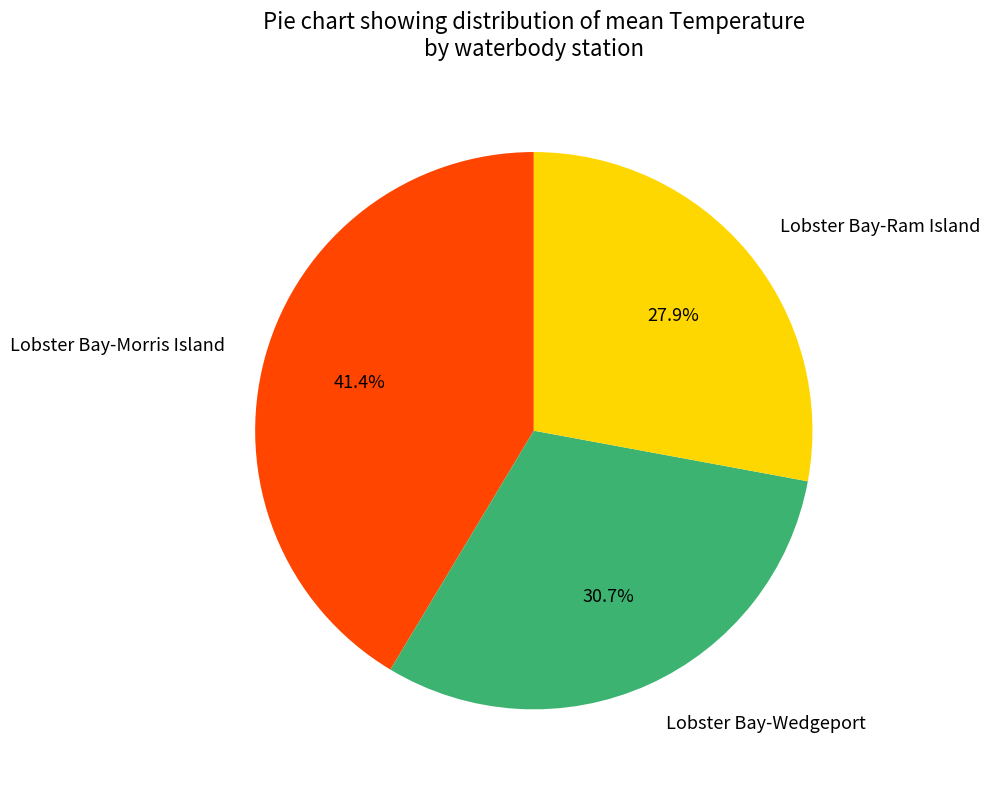

How many segments does this pie chart have?

3